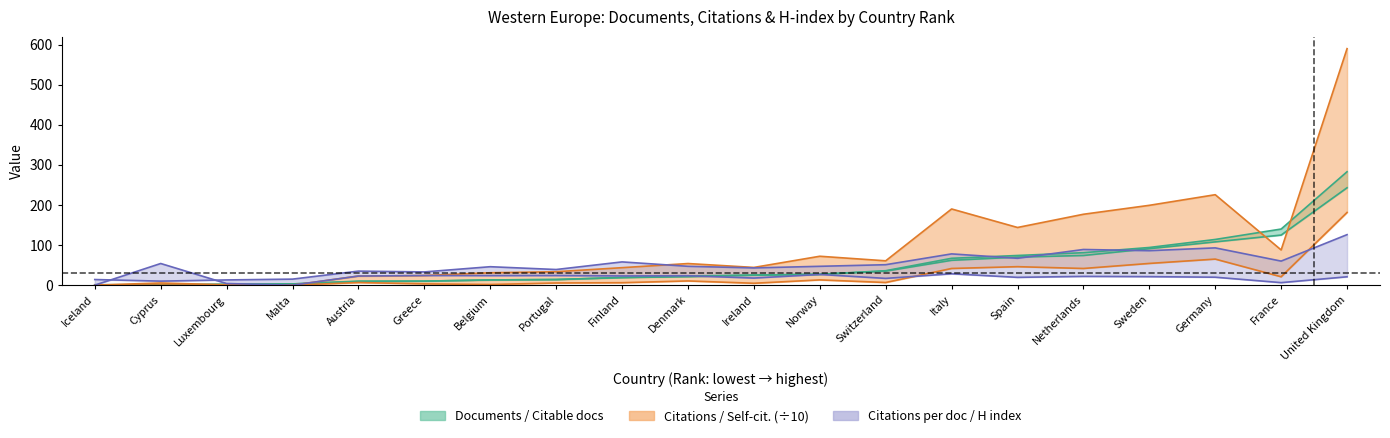

How many lines are shown in the chart?

3